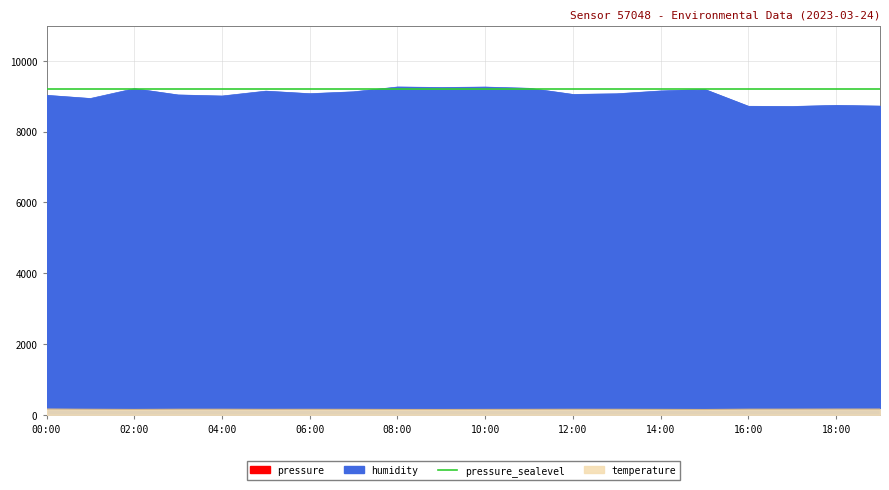

Which series has the largest total across all categories?

humidity